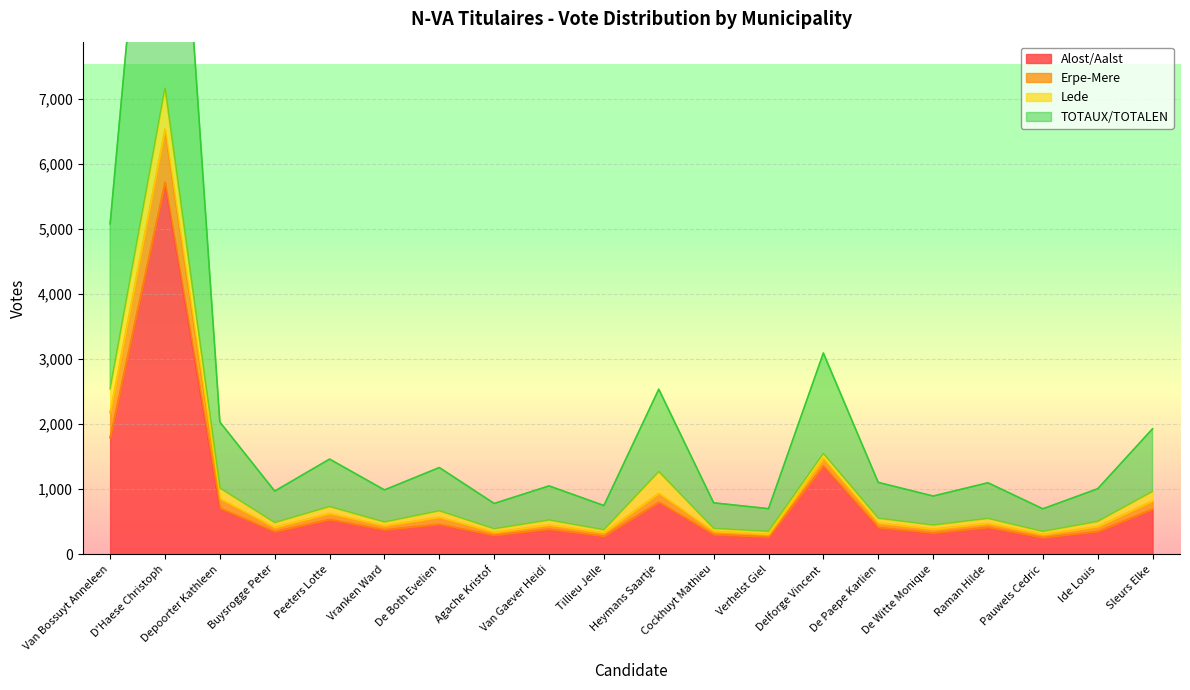

What is the highest value of the Alost/Aalst series?

5716